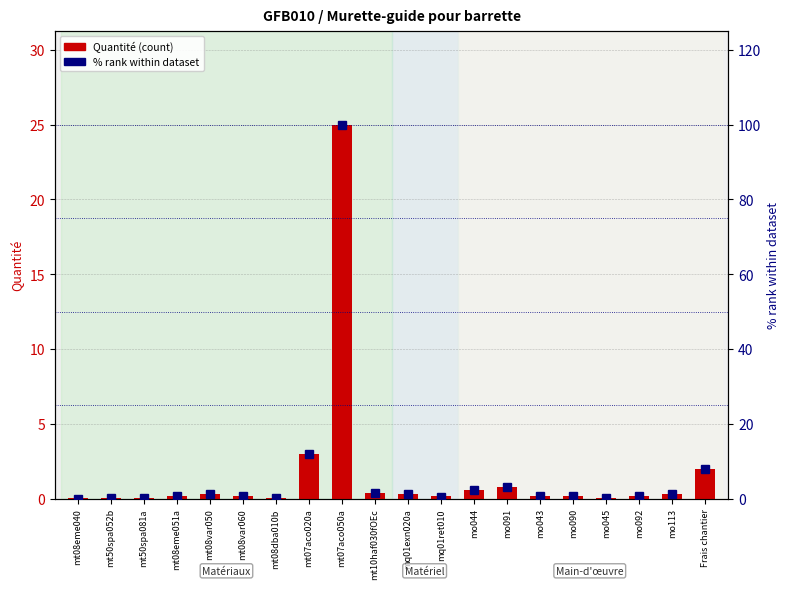

What is the average value of the % rank within dataset series?

6.7